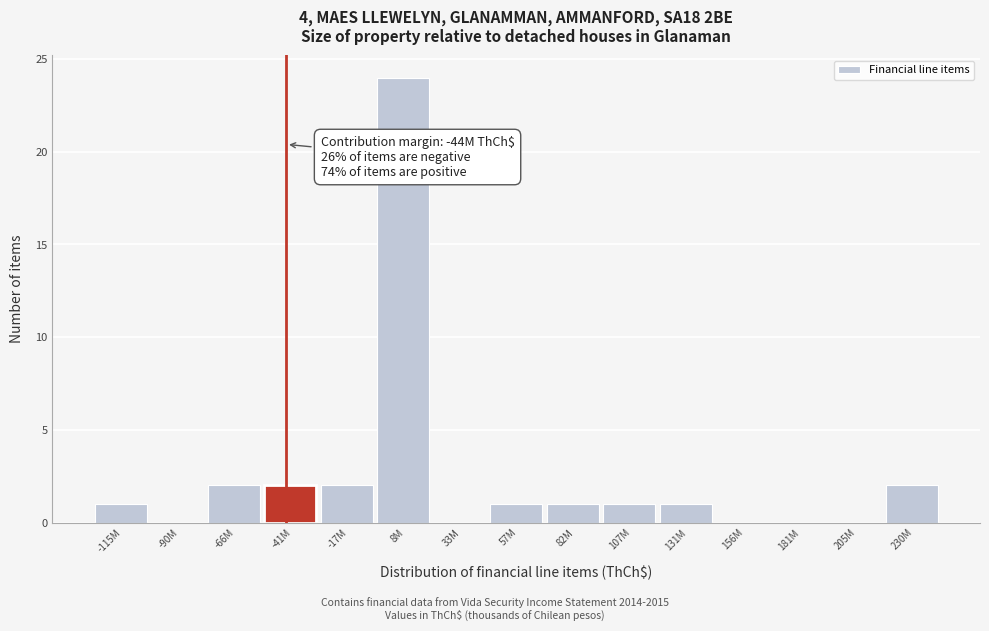

Reading left to right, extract all data points from this chart.

-115M=1	-90M=0	-66M=2	-41M=2	-17M=2	8M=24	33M=0	57M=1	82M=1	107M=1	131M=1	156M=0	181M=0	205M=0	230M=2